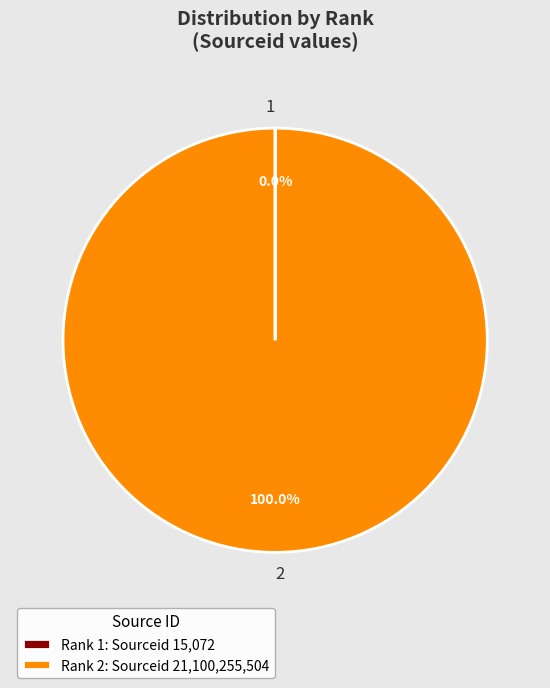

Does 2 represent more than half of the total?

Yes